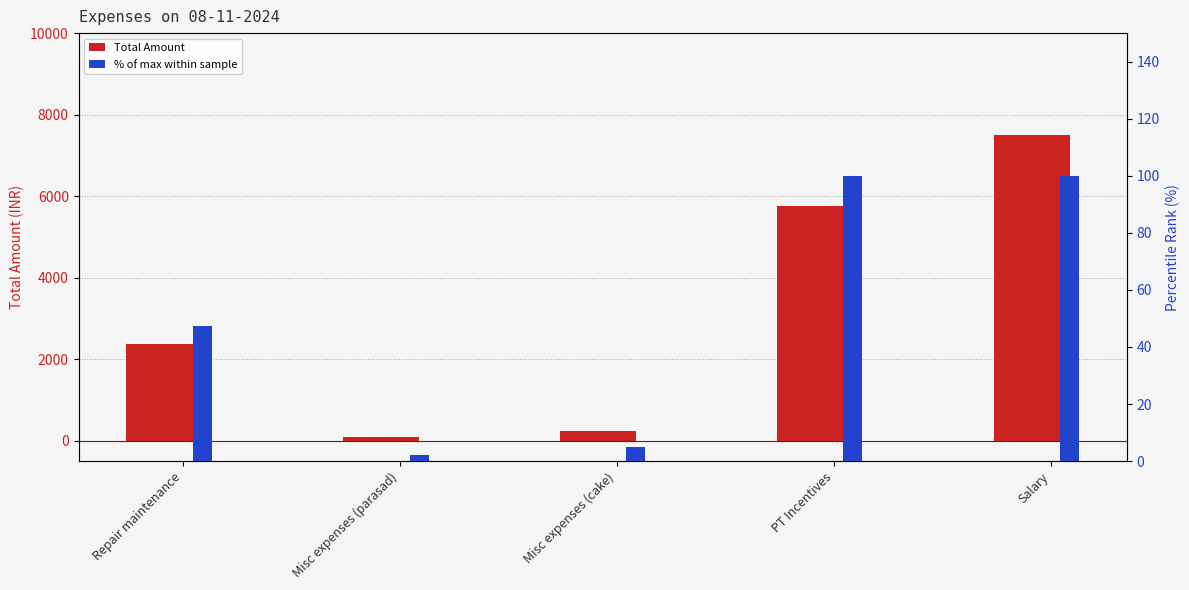

What is the maximum value for % of max within sample?

100.0